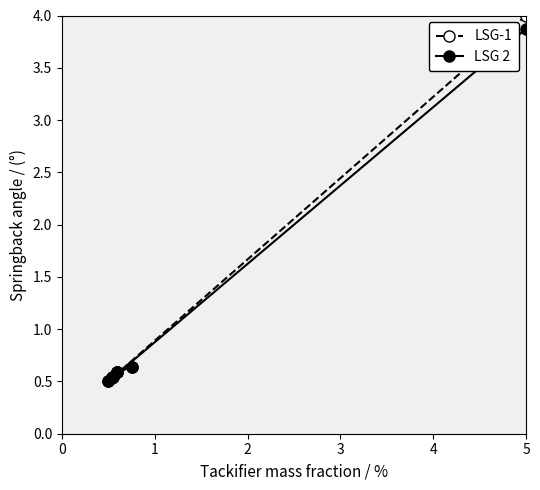

True or false: LSG 2 has more than 1 interior local peaks.

False